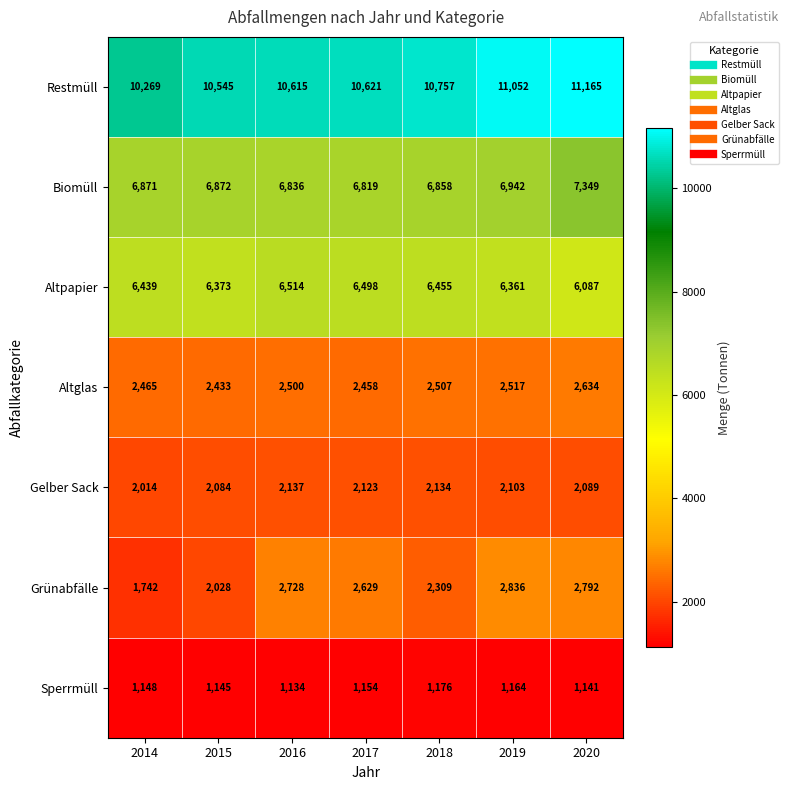

Read the Altpapier value at 2015, to the nearest 5.

6375